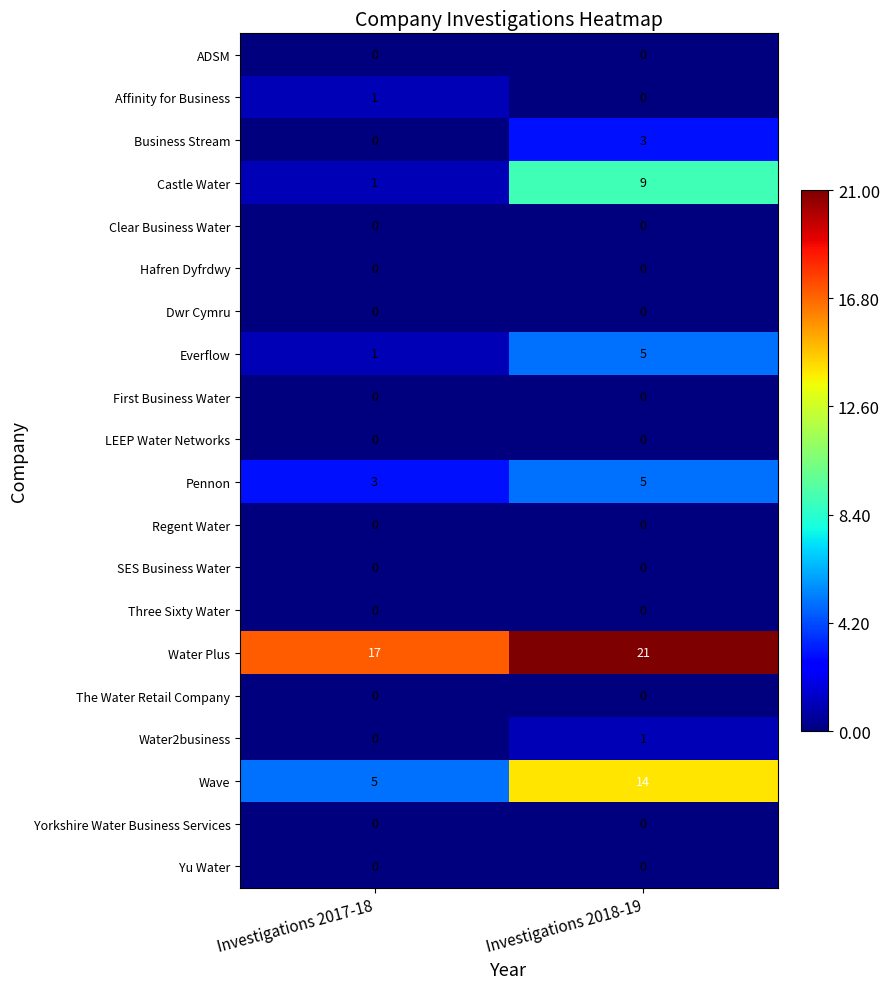

What is the average value of the Water Plus series?

19